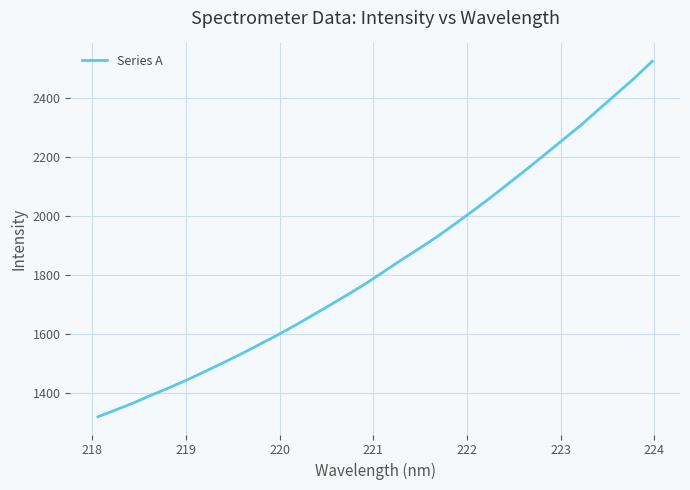

What is the greatest value displayed?

2524.5